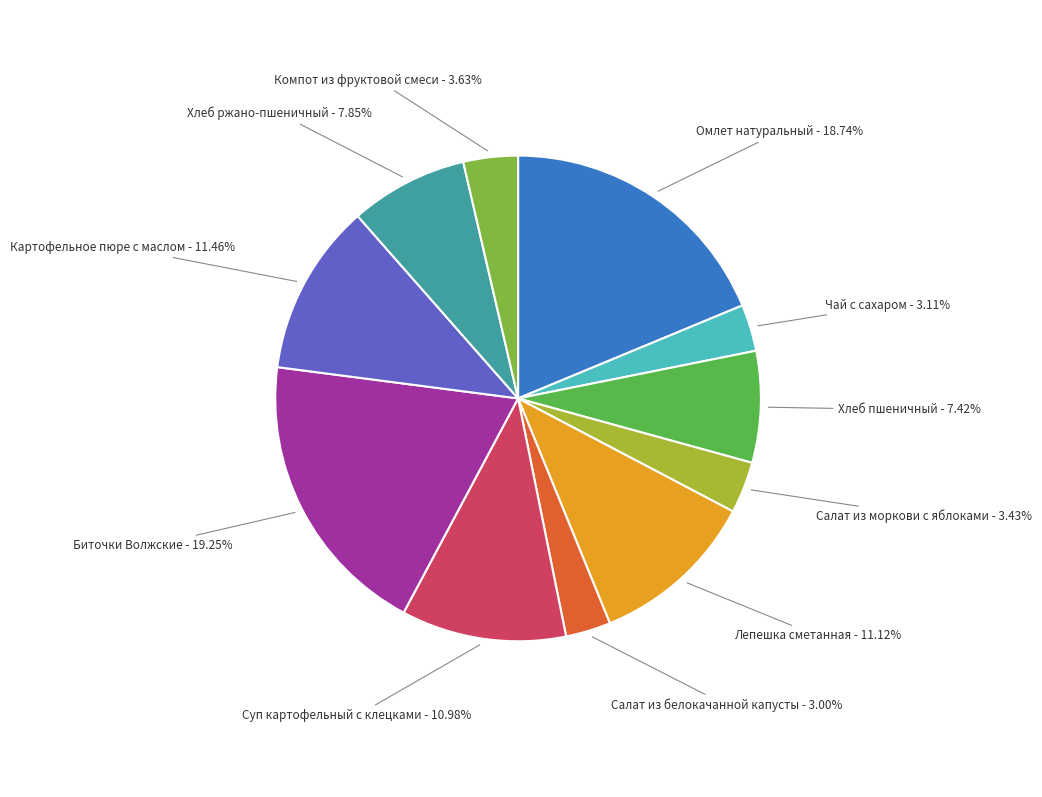

Is there any slice that represents more than half of the pie?

No